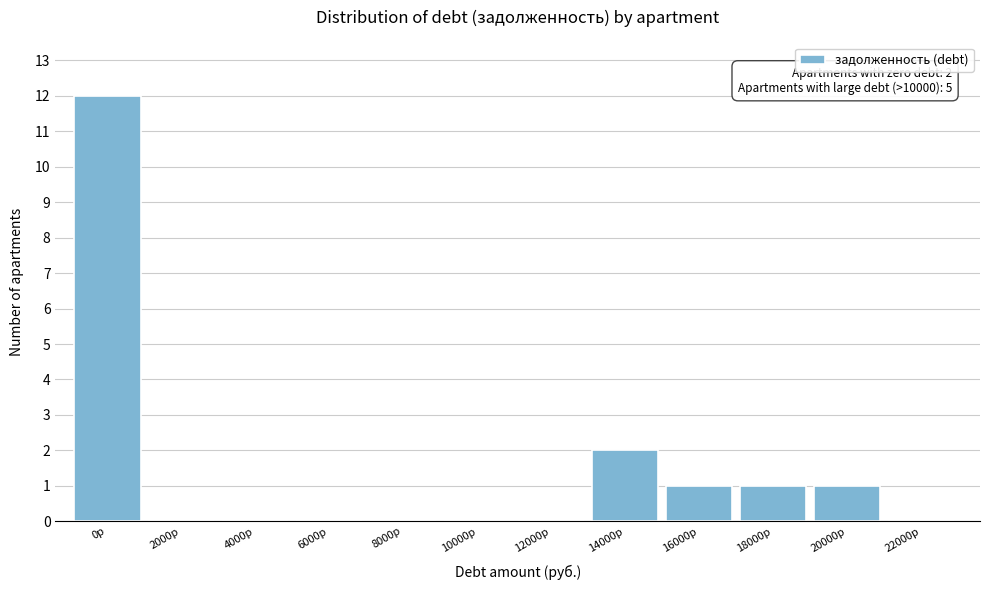

Reading left to right, transcribe all the data shown in this chart.

0р=12	2000р=0	4000р=0	6000р=0	8000р=0	10000р=0	12000р=0	14000р=2	16000р=1	18000р=1	20000р=1	22000р=0